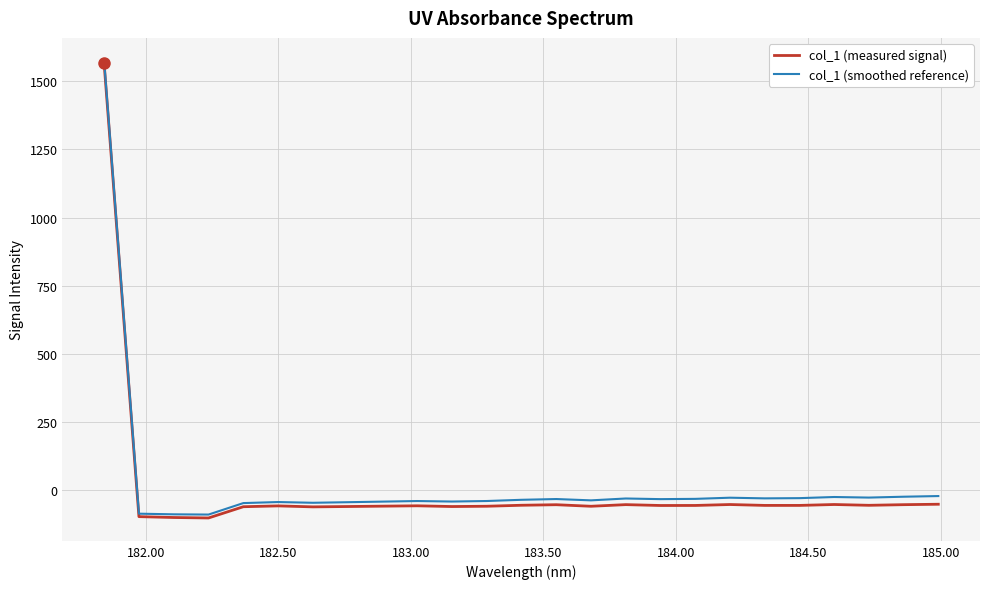

At how many categories does at least one series exceed 1012?

1